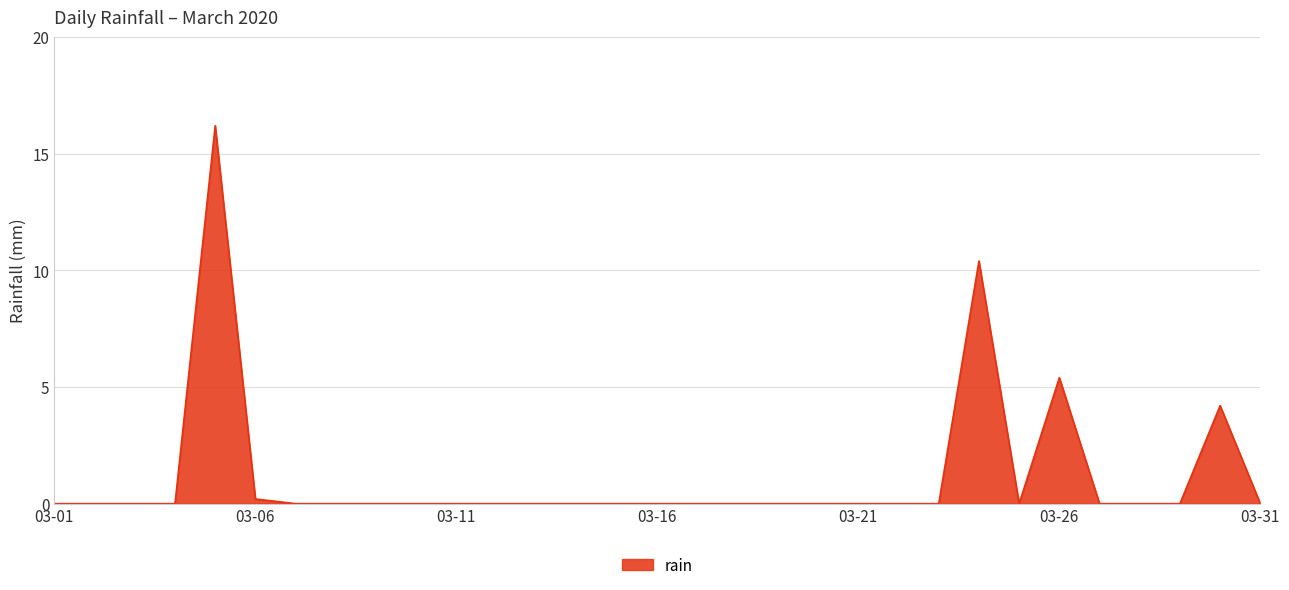

What is the maximum value shown in the chart?

16.2